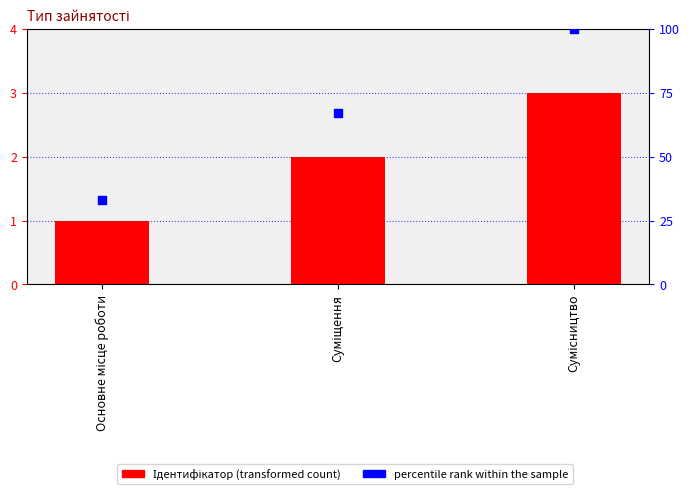

Which series contains the highest Y value?

percentile rank within the sample